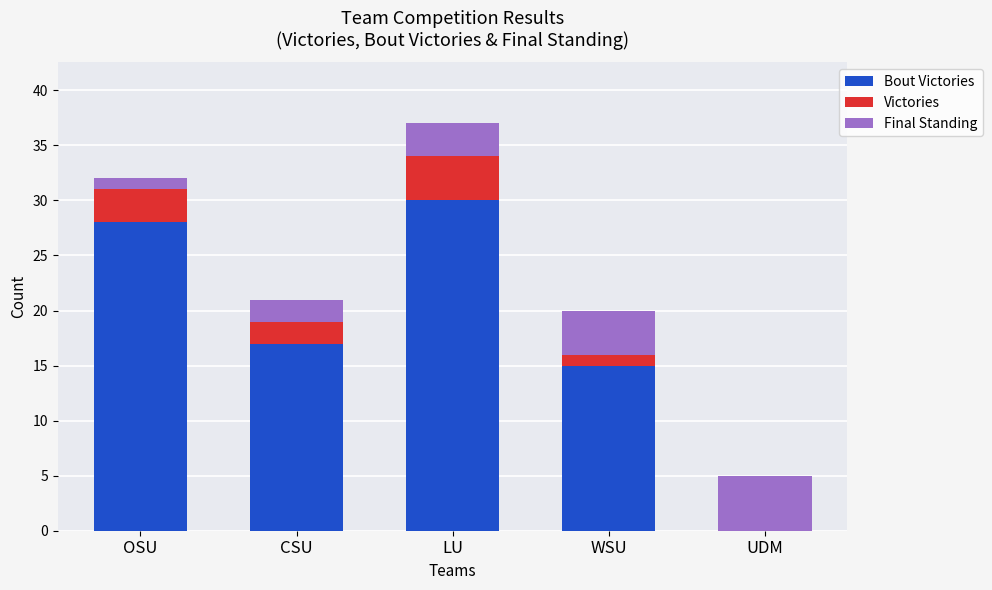

What is the total value across all series at UDM?

5